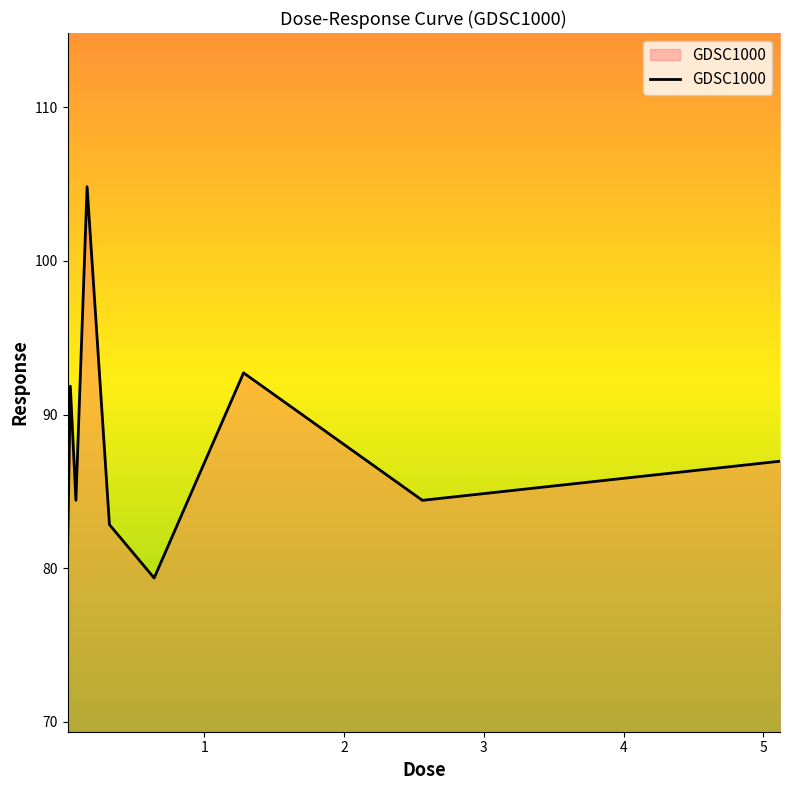

How many categories are shown in the chart?

9